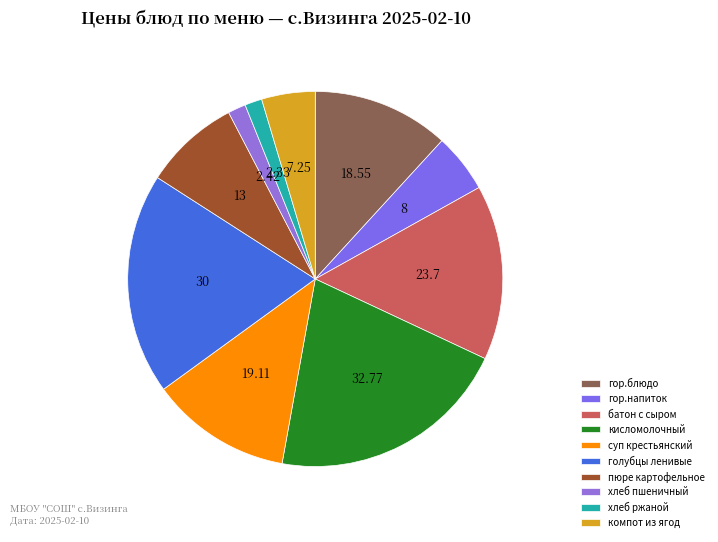

What percentage do голубцы ленивые and хлеб пшеничный together represent?

20.6%